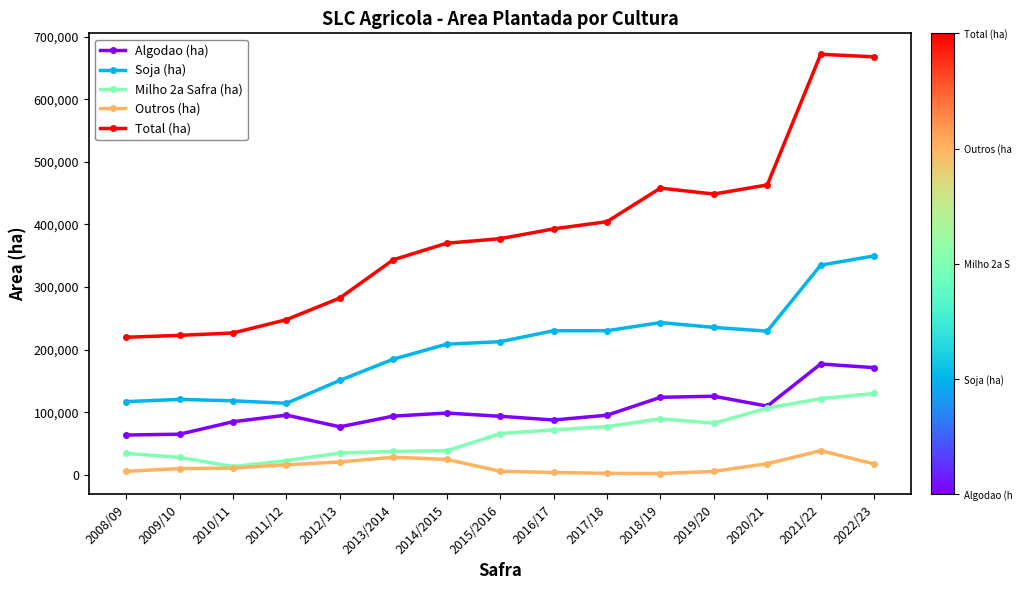

What is the spread (max minus min) of values at 2021/22?

633509.0